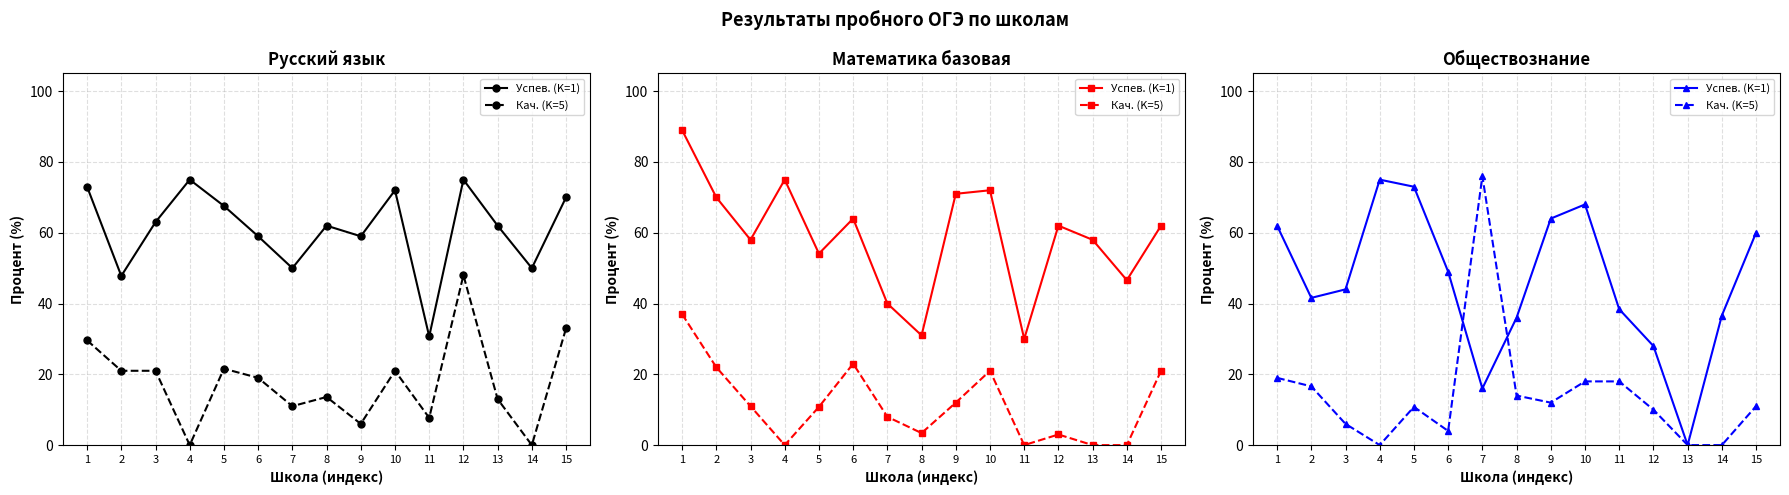

How many interior local peaks does the Кач. (K=5) series have?

2